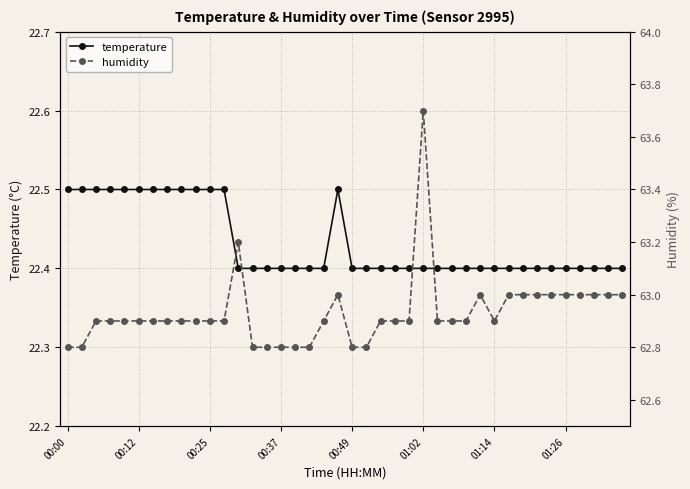

True or false: temperature has a value of 35.0 at 00:12.

False